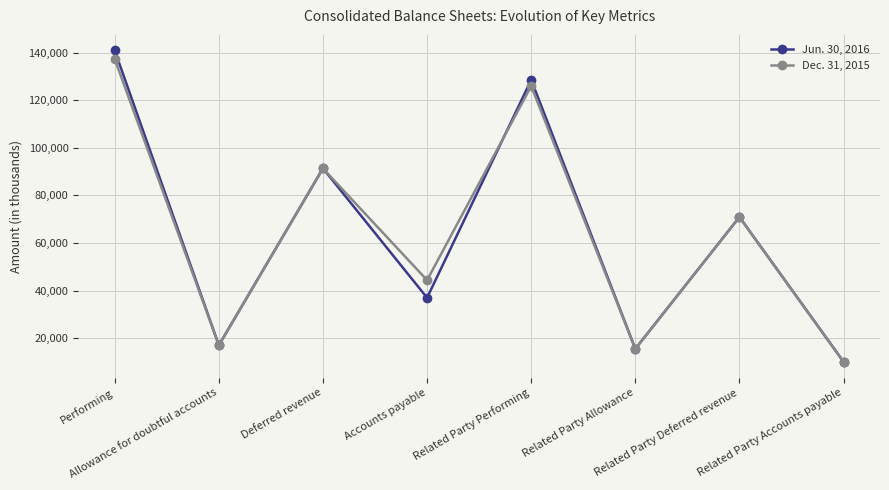

List the series in order of their overall mean, highest first.

Dec. 31, 2015, Jun. 30, 2016